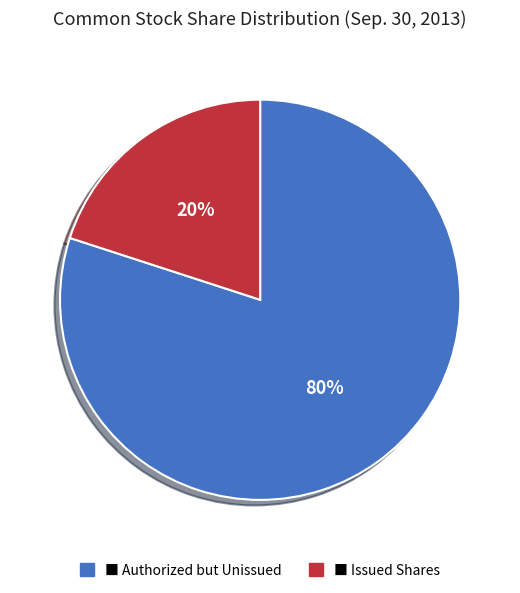

To the nearest percent, what is the average slice percentage?

50%